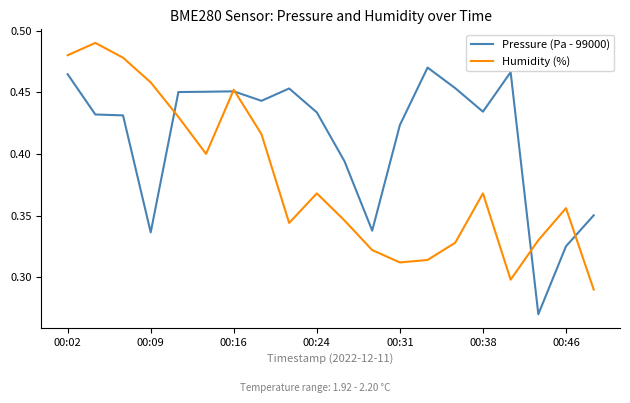

What is the difference between the second highest and minimum values in the Pressure (Pa - 99000) series?

0.2